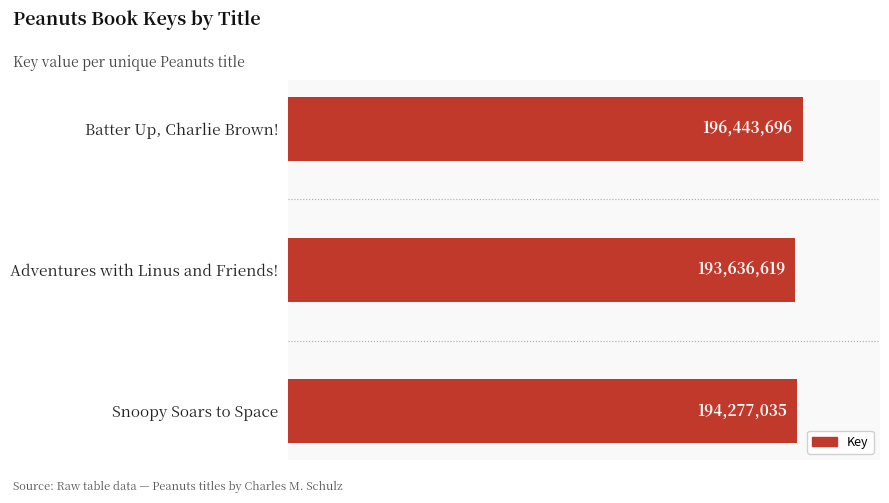

Rank the categories by value from lowest to highest.

Adventures with Linus and Friends!, Snoopy Soars to Space, Batter Up, Charlie Brown!